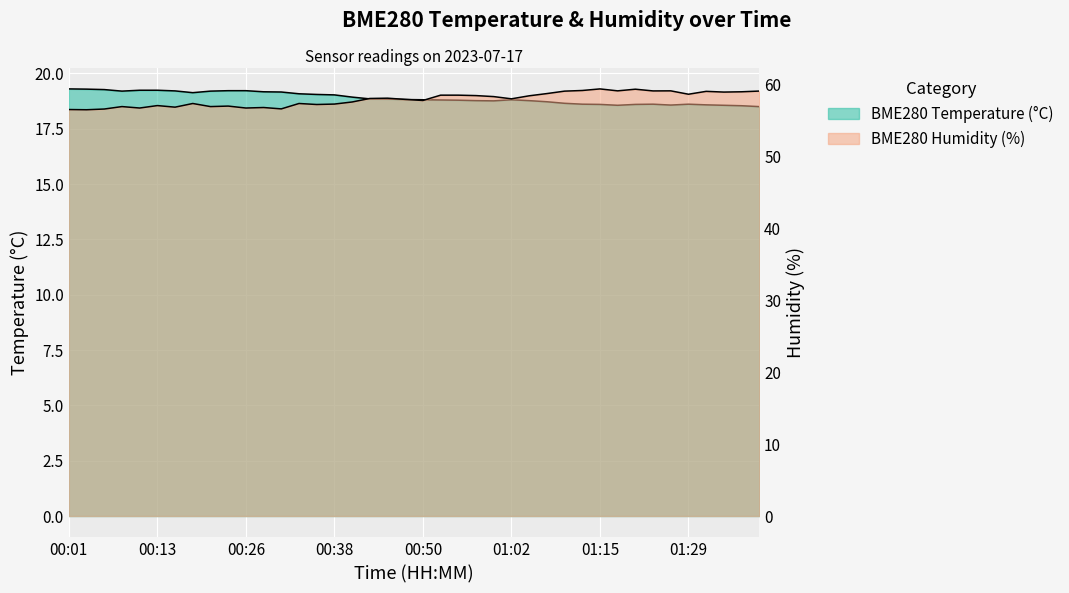

True or false: BME280_humidity and BME280_temperature intersect in this chart.

False